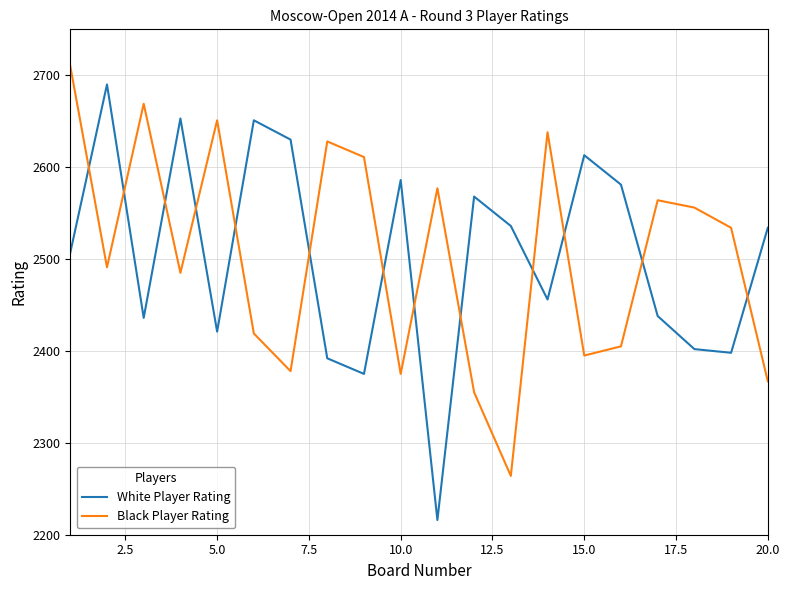

After their last crossing, which series has the higher values: Black Player Rating or White Player Rating?

White Player Rating